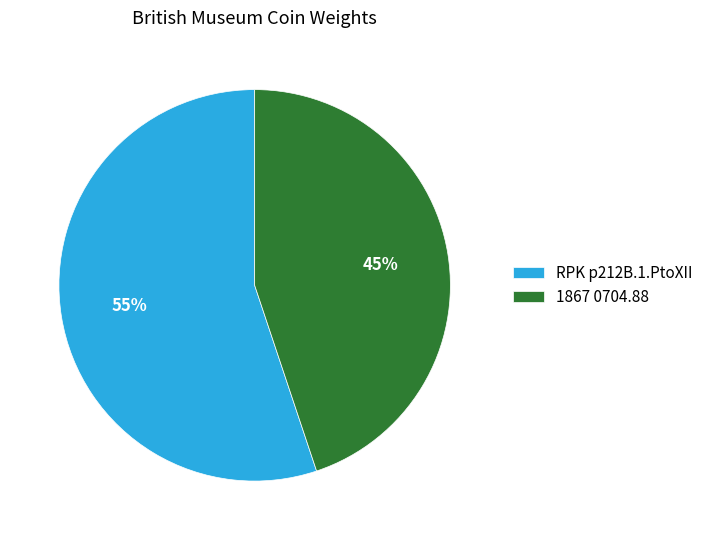

Is the sum of RPK p212B.1.PtoXII and 1867 0704.88 greater than half?

Yes